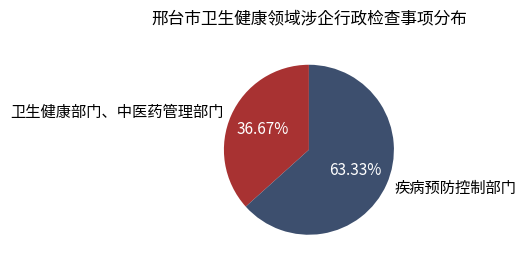

Is it true that 卫生健康部门、中医药管理部门 is 37% of the pie?

True